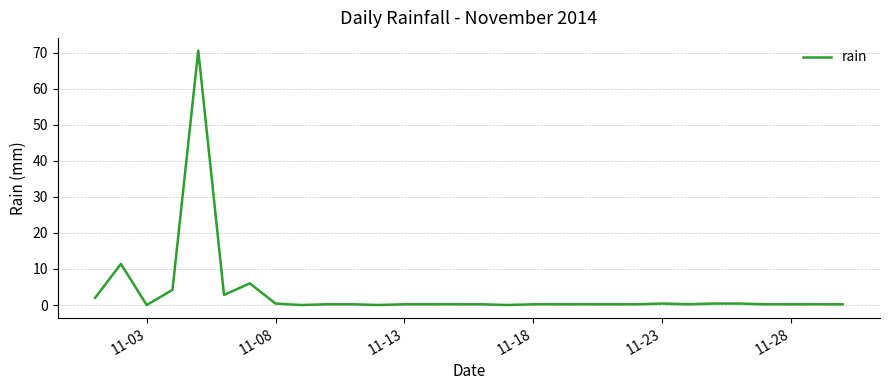

What is the difference between the maximum and minimum values?

70.6